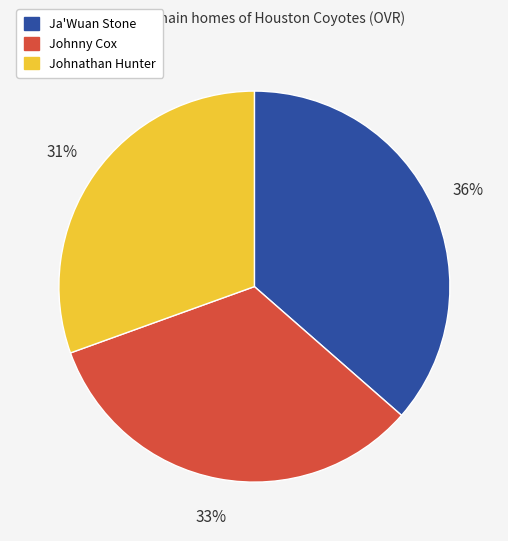

Which category has the biggest portion of the pie?

Ja'Wuan Stone